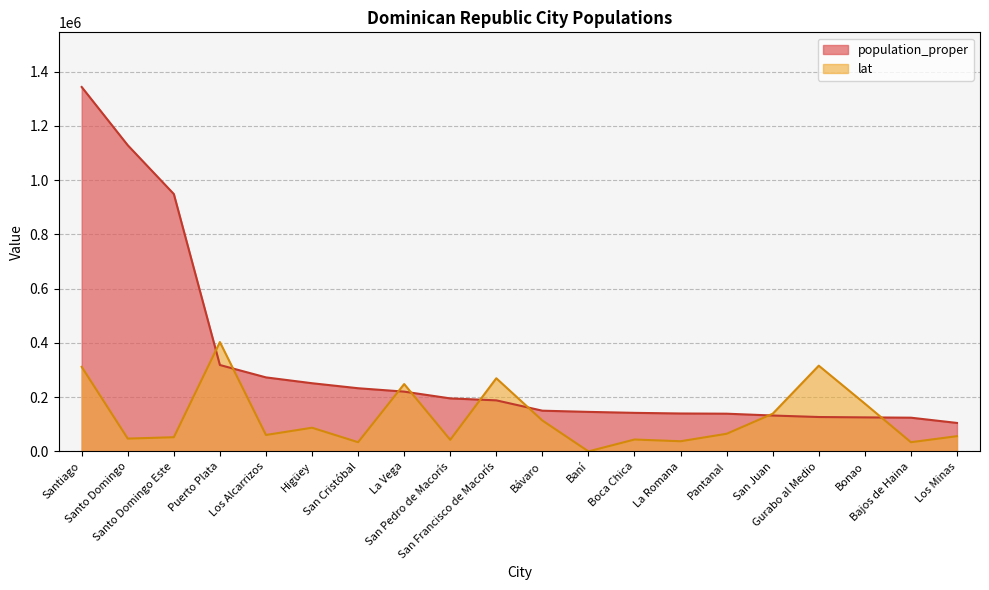

What position from the right is Baní?

9